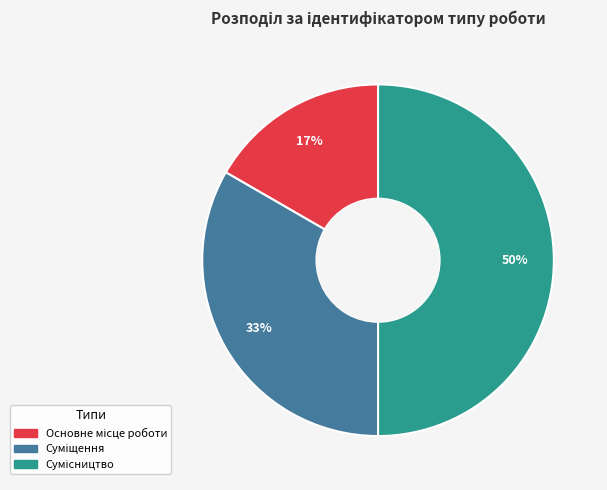

How many slices are in this pie chart?

3